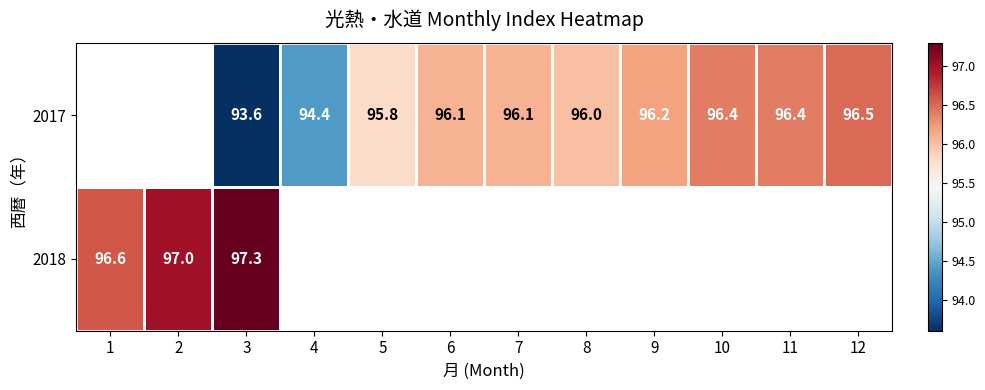

Is it true that 2018 equals 97.3 at 3?

True